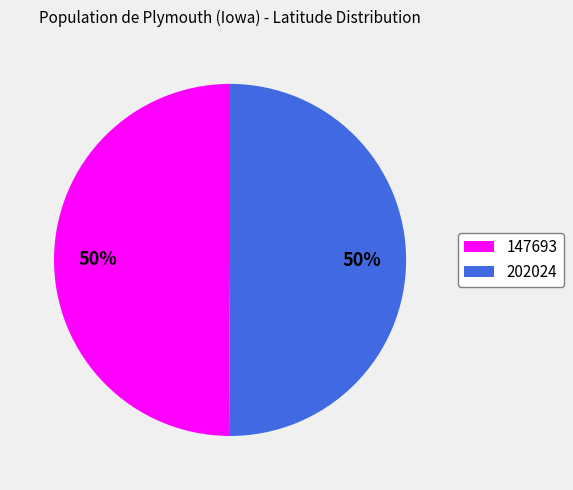

To the nearest percent, what portion does 147693 represent?

50%